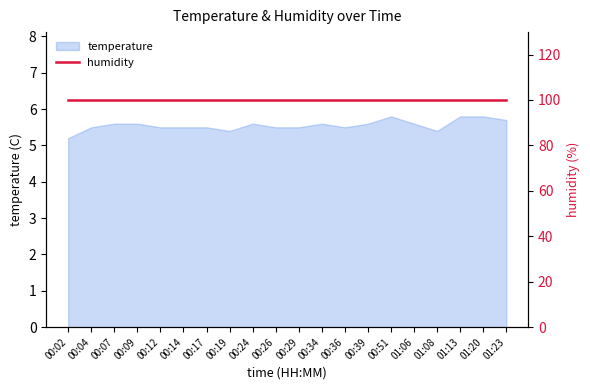

Count the values in the range 5 to 6.

20